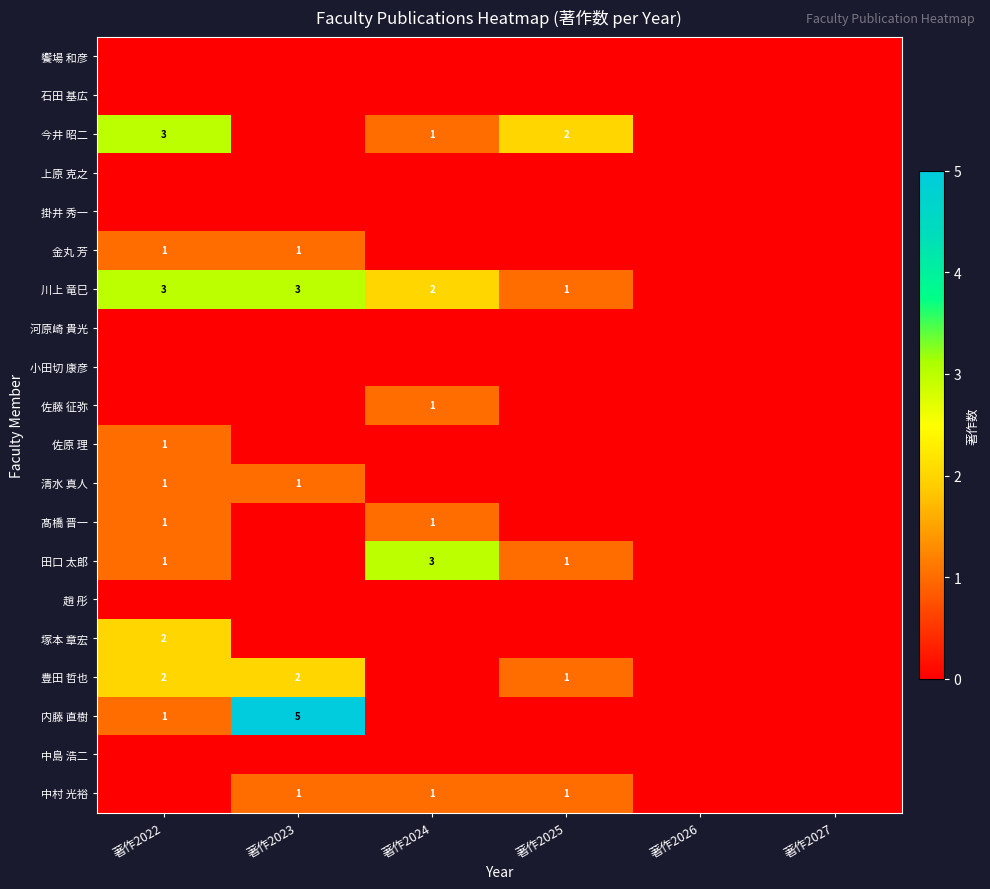

At which category is the sum across all series the highest?

著作2022